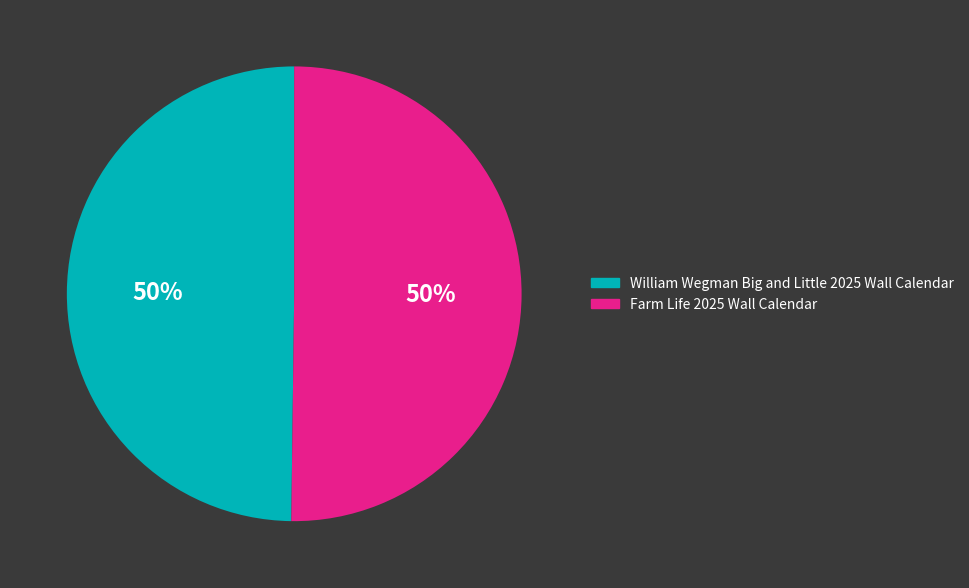

Do Farm Life 2025 Wall Calendar and William Wegman Big and Little 2025 Wall Calendar together represent more than half of the pie?

Yes